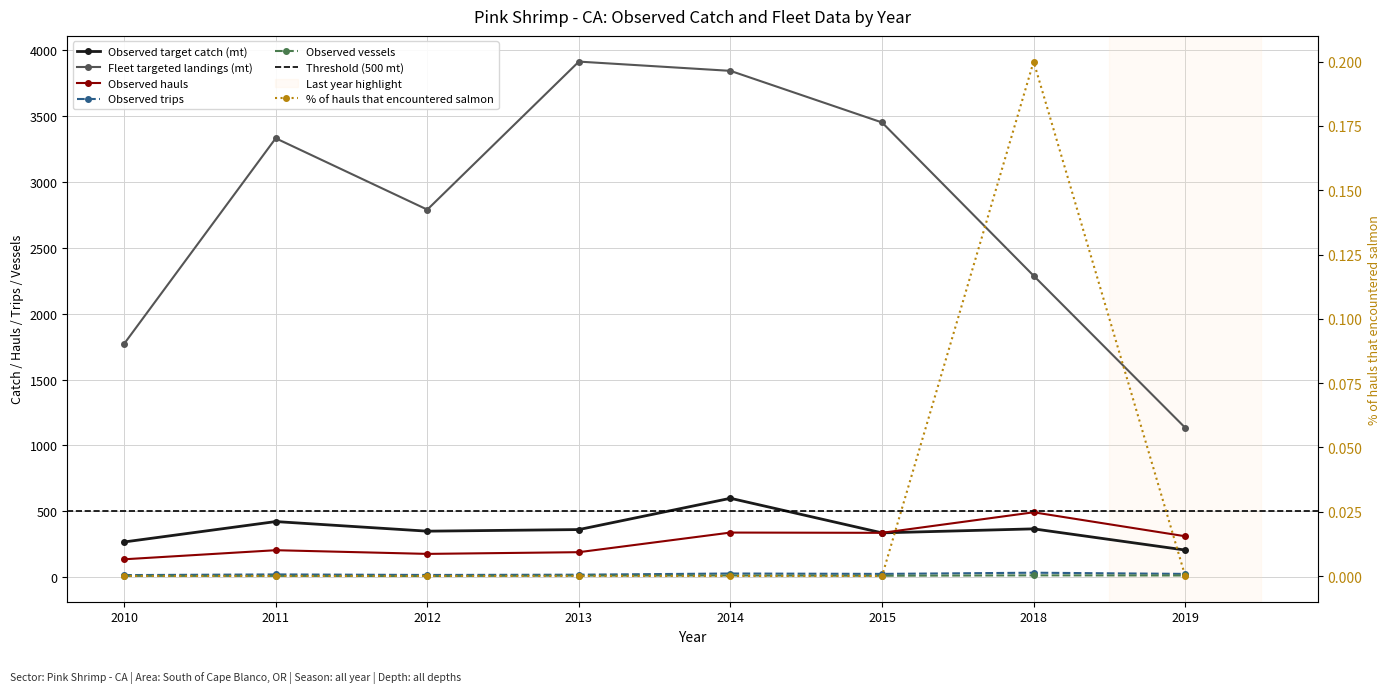

Which has a higher value, 2012 or 2019?

2012